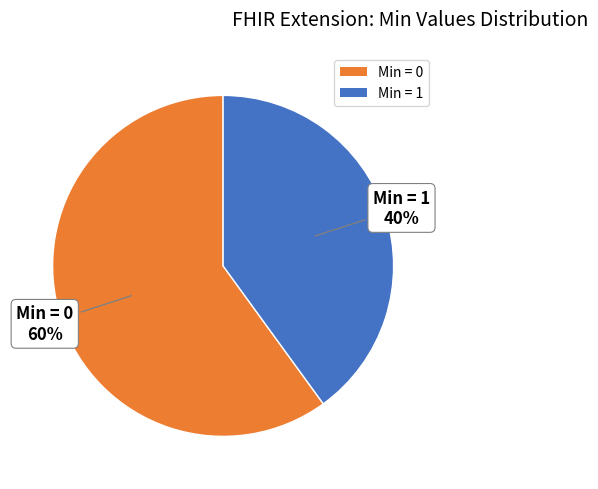

Does any single category account for the majority?

Yes